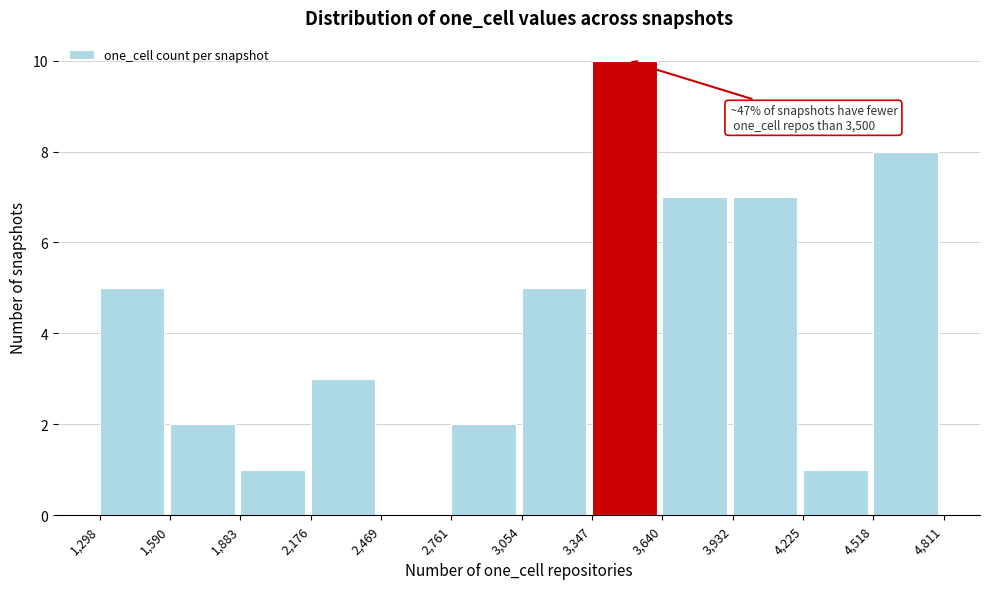

Which range on the x-axis has the tallest bar?

3,347 to 3,640